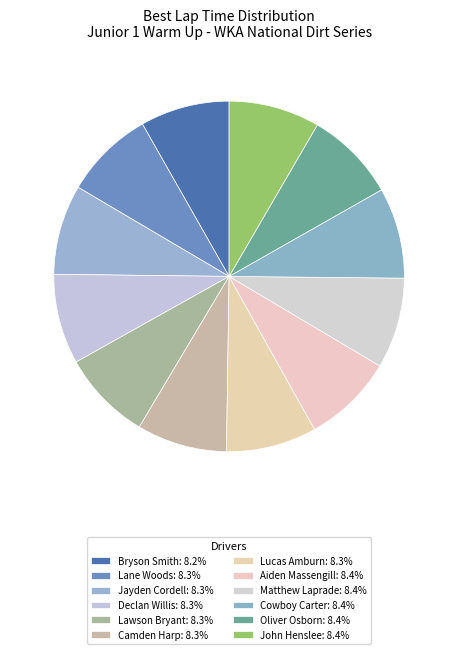

What is the ratio of the value at Matthew Laprade to the value at Lane Woods?

1.0